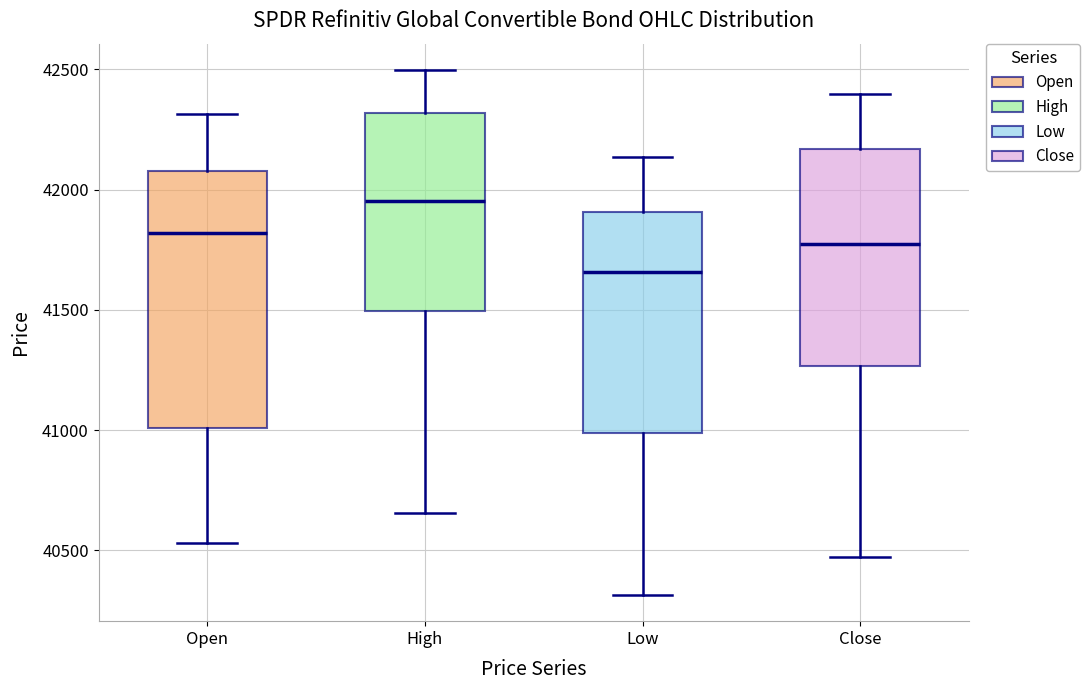

Reading left to right, read every box against the y-axis: the position of its median line, the range the box covers, and the ends of its whiskers. The values are not printed on the chart, so give them approximately, as read against the axis.

Open: median 41800, box 41000 to 42100, whiskers 40550 to 42300
High: median 41950, box 41500 to 42300, whiskers 40650 to 42500
Low: median 41650, box 41000 to 41900, whiskers 40300 to 42150
Close: median 41800, box 41250 to 42150, whiskers 40450 to 42400